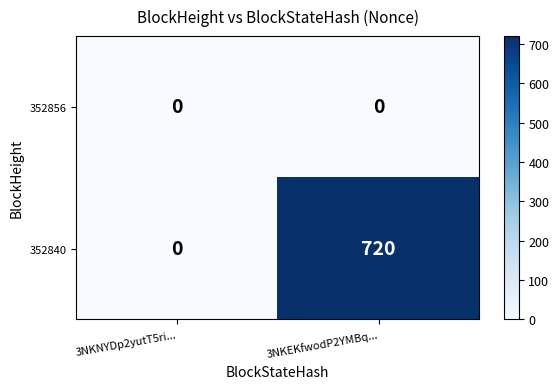

What is the sum of the 352840 values at 3NKEKfwodP2YMBq... and 3NKNYDp2yutT5ri...?

720